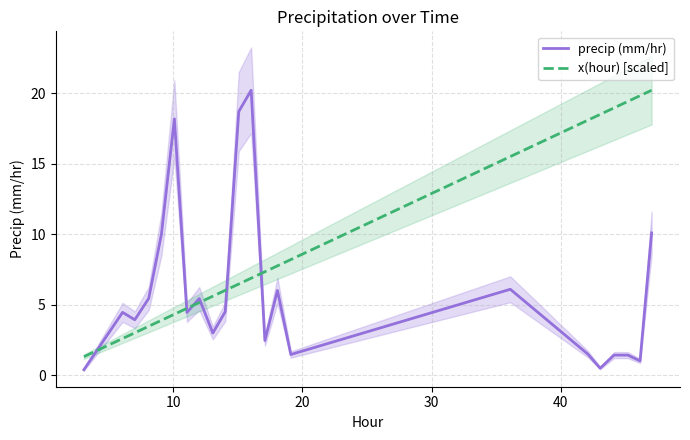

True or false: x(hour) [scaled] has more than 1 points higher than both neighbors.

False